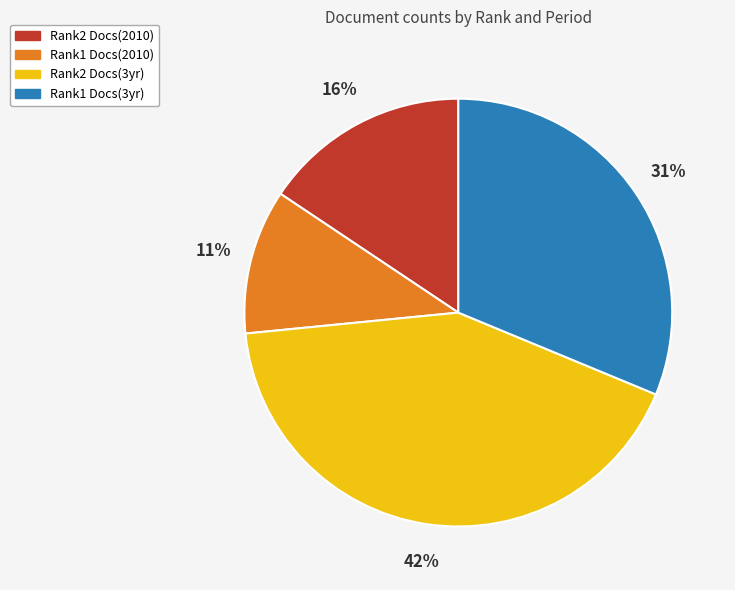

Is there a majority slice in this chart?

No